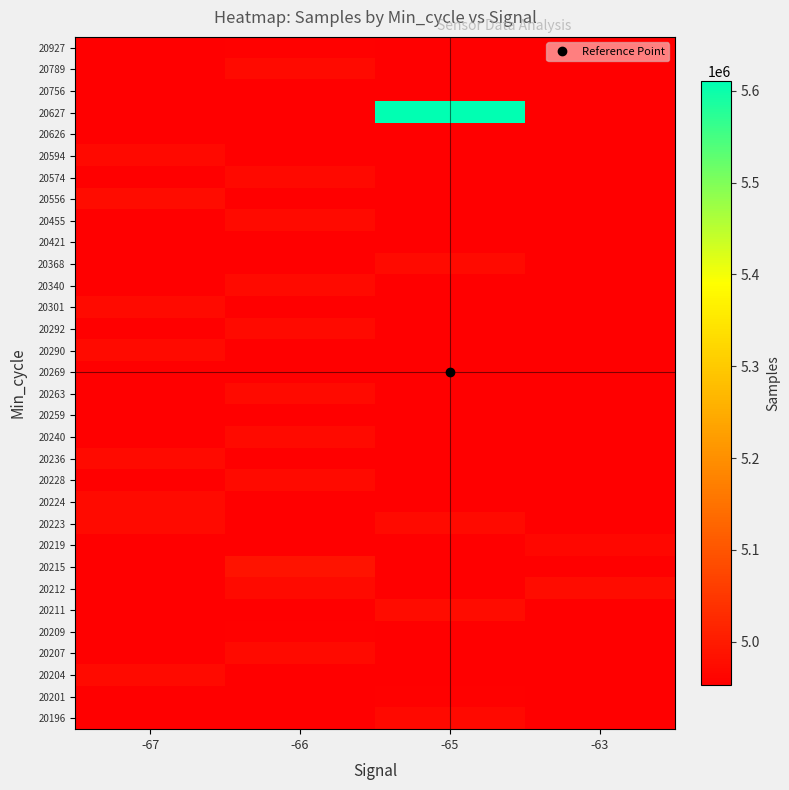

How many series are shown in this chart?

32